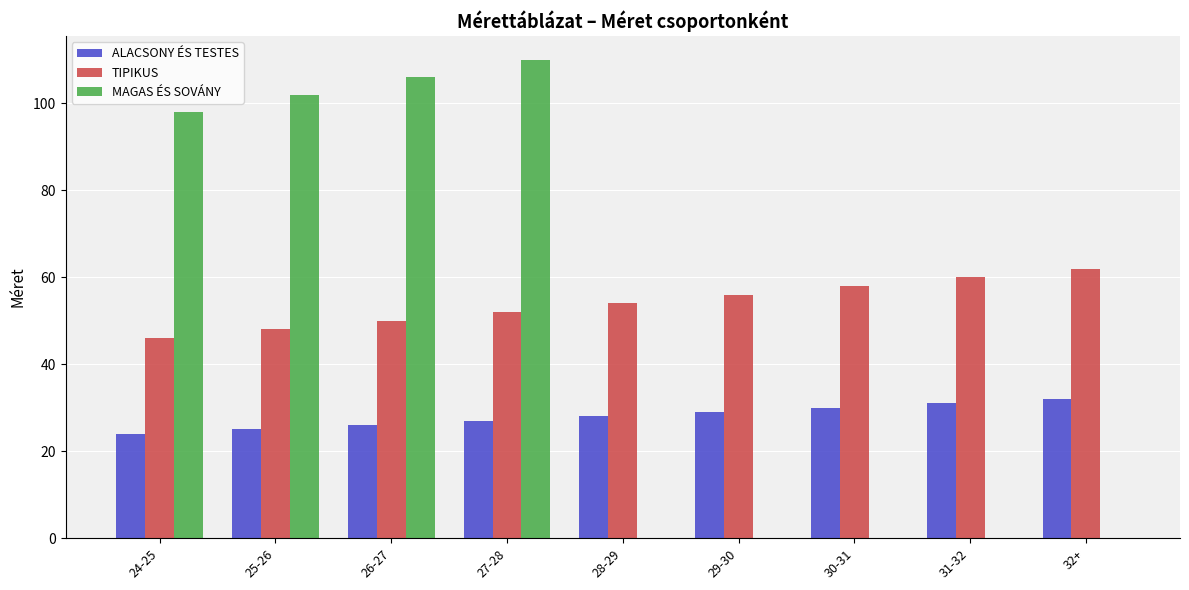

What is the sum of the MAGAS ÉS SOVÁNY values at 25-26 and 29-30?

102